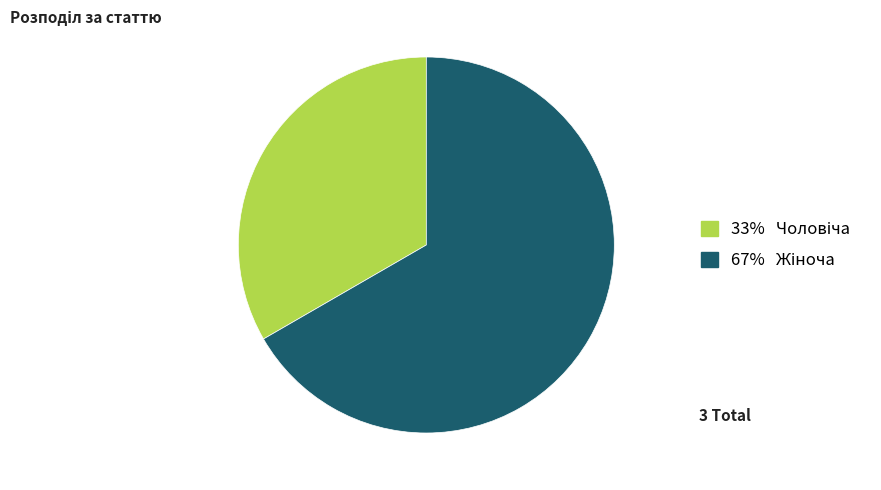

Is there a majority slice in this chart?

Yes